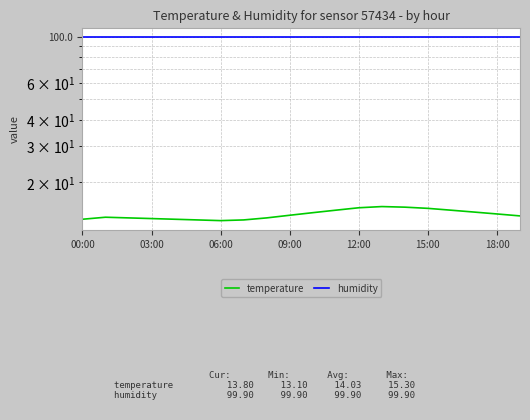

What value does the humidity series have at 12:00?

99.9